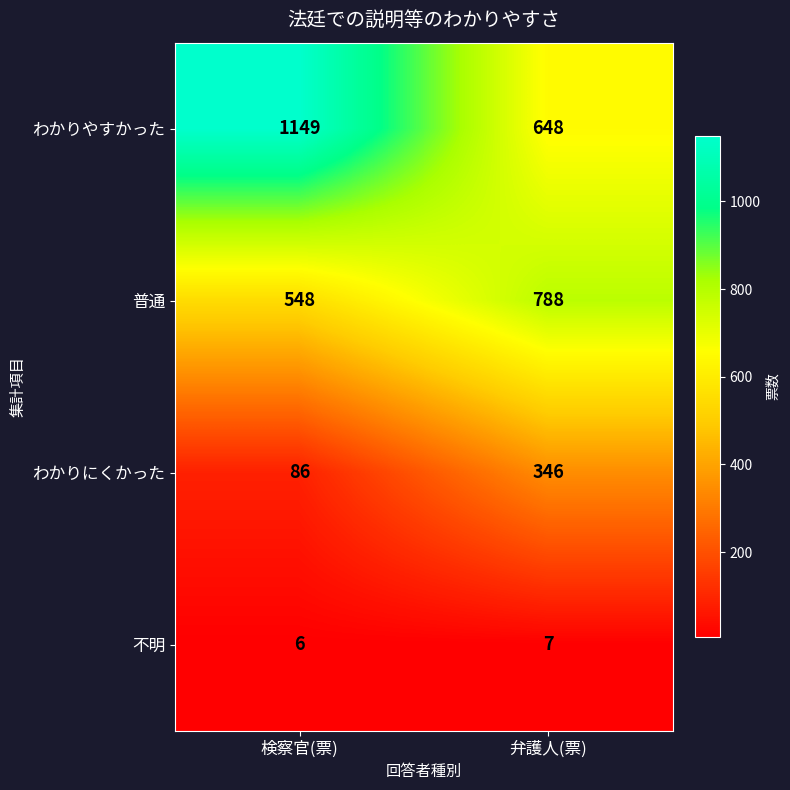

What is the difference between the わかりやすかった values at 検察官(票) and 弁護人(票)?

501